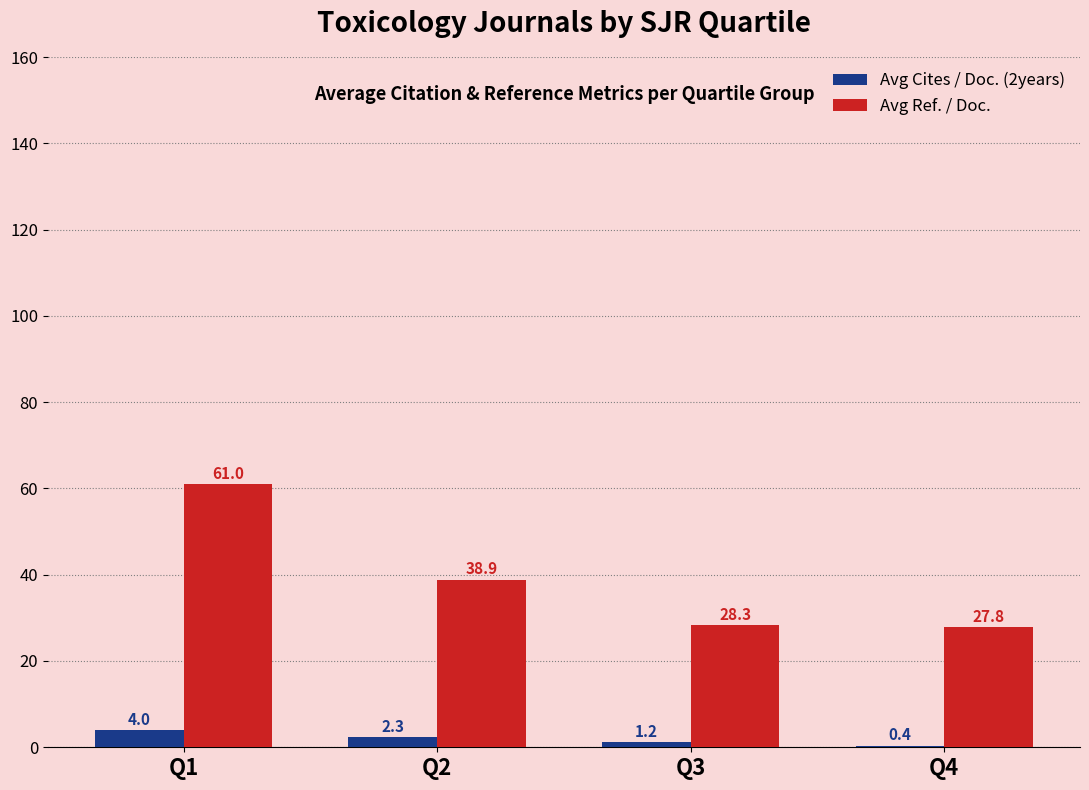

Reading right to left, list all the values displayed in this chart.

Avg Cites / Doc. (2years): Q4=0.4	Q3=1.2	Q2=2.3	Q1=4.0
Avg Ref. / Doc.: Q4=27.8	Q3=28.3	Q2=38.9	Q1=61.0